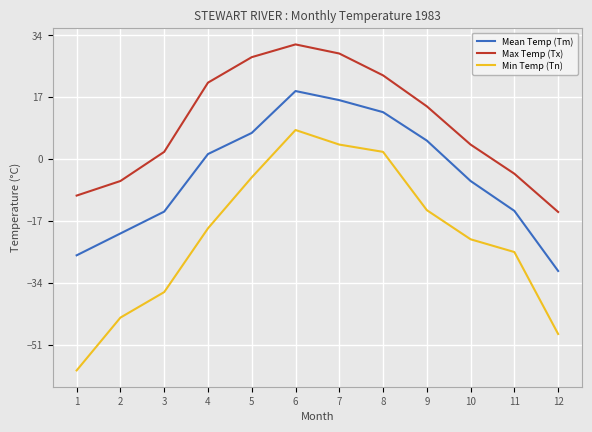

How many values in Max Temp (Tx) are below zero?

4